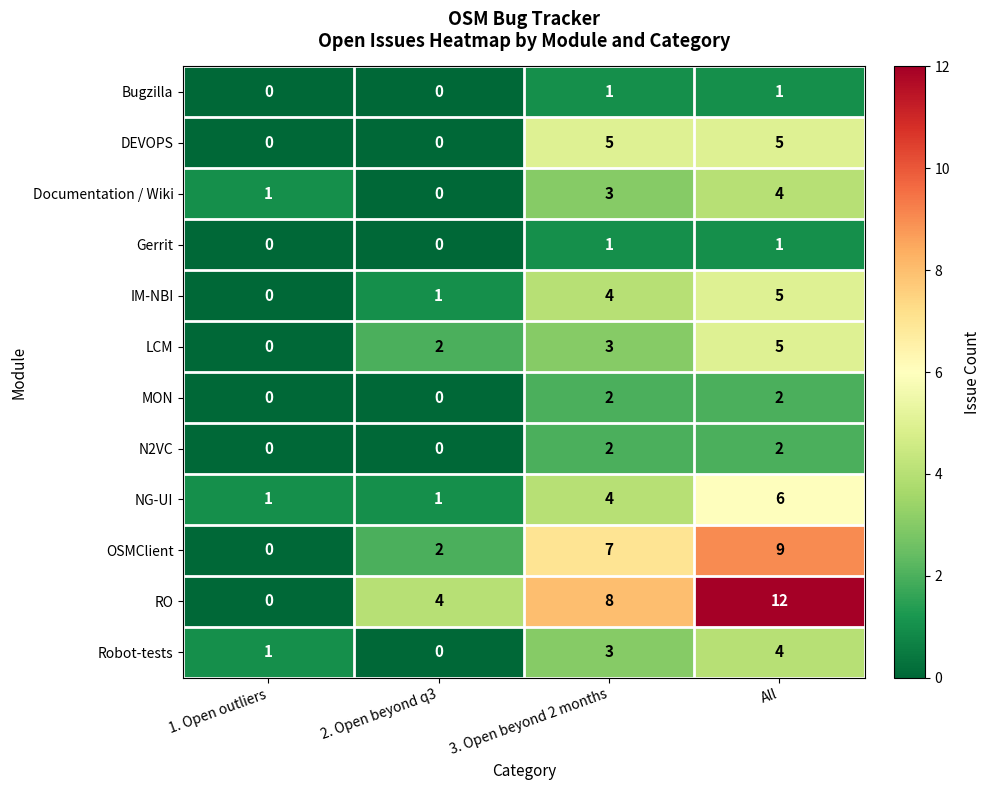

Which category has the lowest value in the OSMClient series?

1. Open outliers